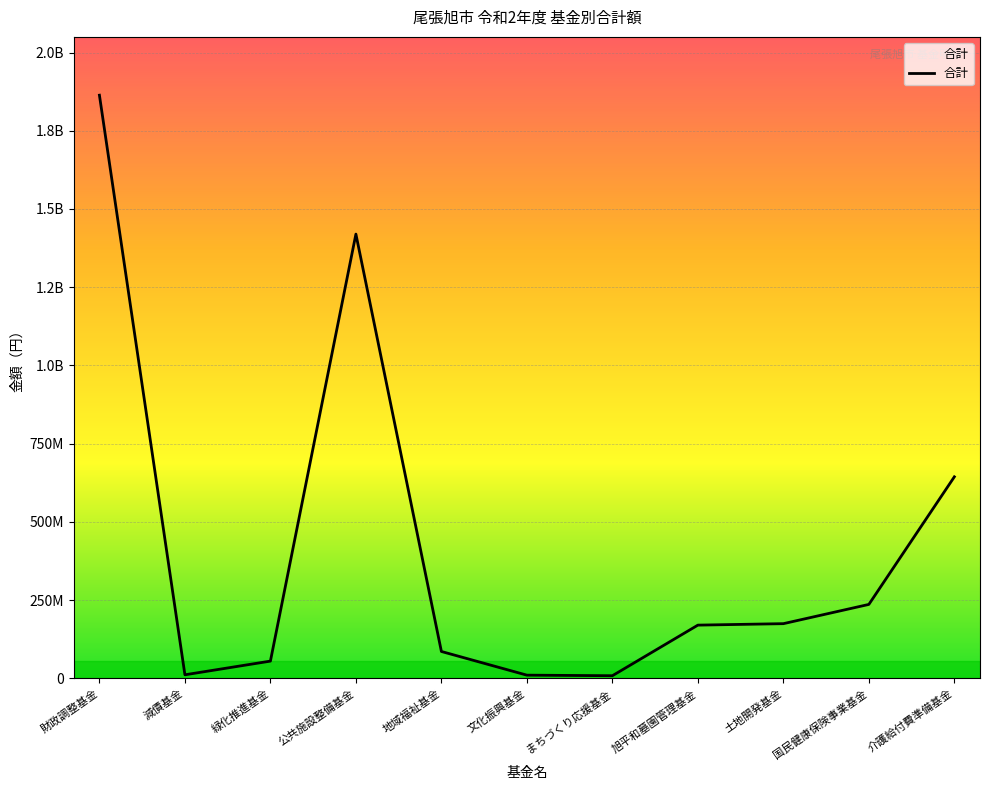

Where is the data nearest to the value 935965720?

介護給付費準備基金